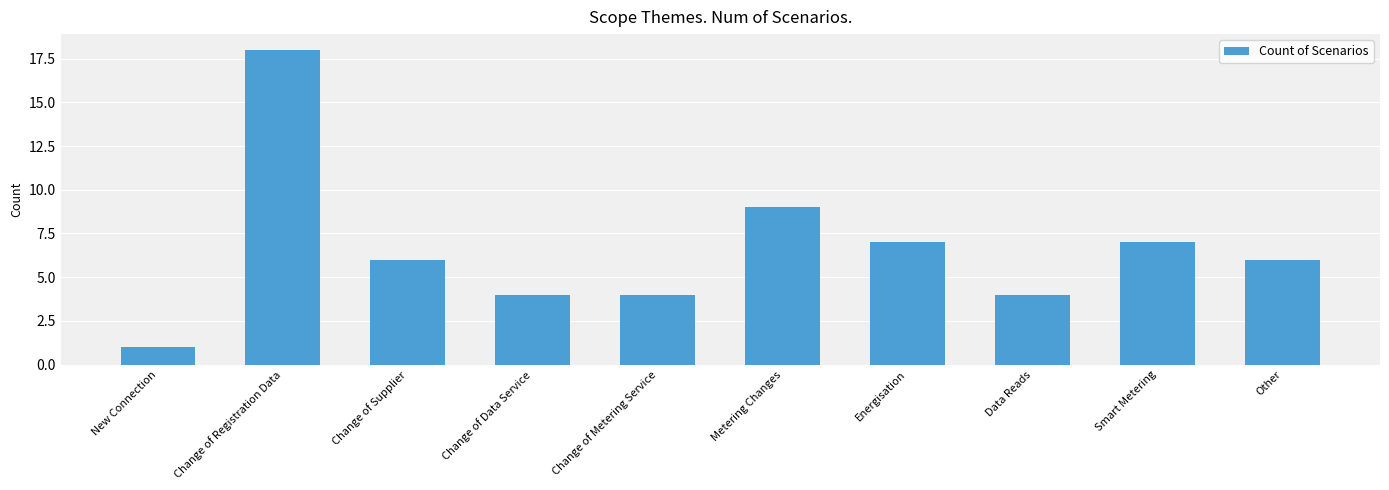

The chart shows a value of 7 at Smart Metering. True or false?

True